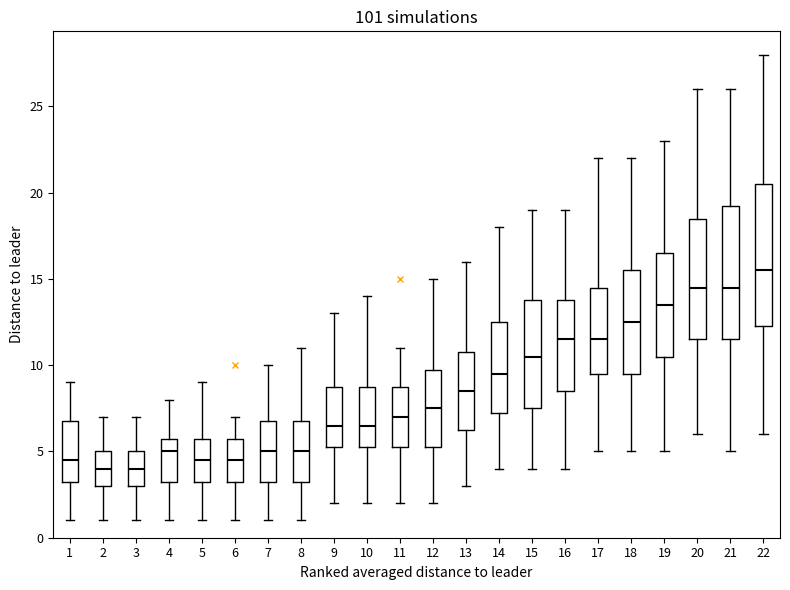

Reading left to right, read every box against the y-axis: the position of its median line, the range the box covers, and the ends of its whiskers. The values are not printed on the chart, so give them approximately, as read against the axis.

1: median 4.5, box 3.5 to 7.0, whiskers 1.0 to 9.0
2: median 4.0, box 3.0 to 5.0, whiskers 1.0 to 7.0
3: median 4.0, box 3.0 to 5.0, whiskers 1.0 to 7.0
4: median 5.0, box 3.5 to 6.0, whiskers 1.0 to 8.0
5: median 4.5, box 3.5 to 6.0, whiskers 1.0 to 9.0
6: median 4.5, box 3.5 to 6.0, whiskers 1.0 to 7.0
7: median 5.0, box 3.5 to 7.0, whiskers 1.0 to 10.0
8: median 5.0, box 3.5 to 7.0, whiskers 1.0 to 11.0
9: median 6.5, box 5.5 to 9.0, whiskers 2.0 to 13.0
10: median 6.5, box 5.5 to 9.0, whiskers 2.0 to 14.0
11: median 7.0, box 5.5 to 9.0, whiskers 2.0 to 11.0
12: median 7.5, box 5.5 to 10.0, whiskers 2.0 to 15.0
13: median 8.5, box 6.5 to 11.0, whiskers 3.0 to 16.0
14: median 9.5, box 7.5 to 12.5, whiskers 4.0 to 18.0
15: median 10.5, box 7.5 to 14.0, whiskers 4.0 to 19.0
16: median 11.5, box 8.5 to 14.0, whiskers 4.0 to 19.0
17: median 11.5, box 9.5 to 14.5, whiskers 5.0 to 22.0
18: median 12.5, box 9.5 to 15.5, whiskers 5.0 to 22.0
19: median 13.5, box 10.5 to 16.5, whiskers 5.0 to 23.0
20: median 14.5, box 11.5 to 18.5, whiskers 6.0 to 26.0
21: median 14.5, box 11.5 to 19.5, whiskers 5.0 to 26.0
22: median 15.5, box 12.5 to 20.5, whiskers 6.0 to 28.0